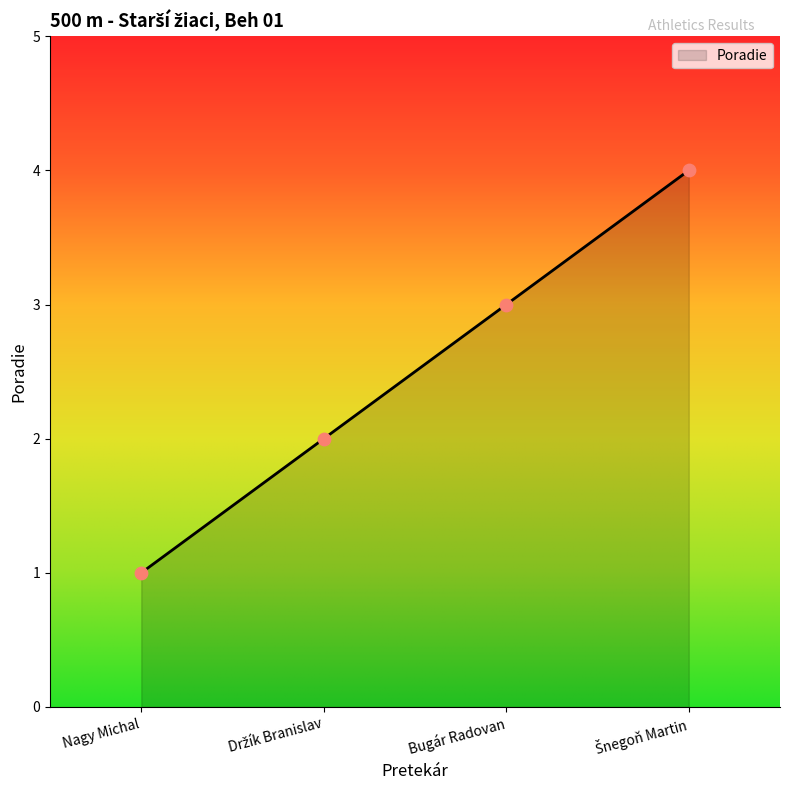

What is the change in value from Nagy Michal to Bugár Radovan?

+2